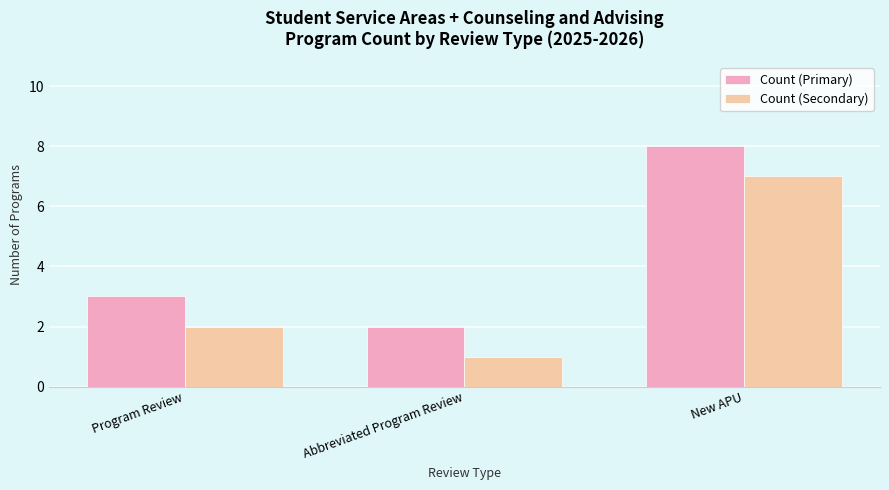

Rank the series by their maximum value, from lowest to highest.

Count (Secondary), Count (Primary)